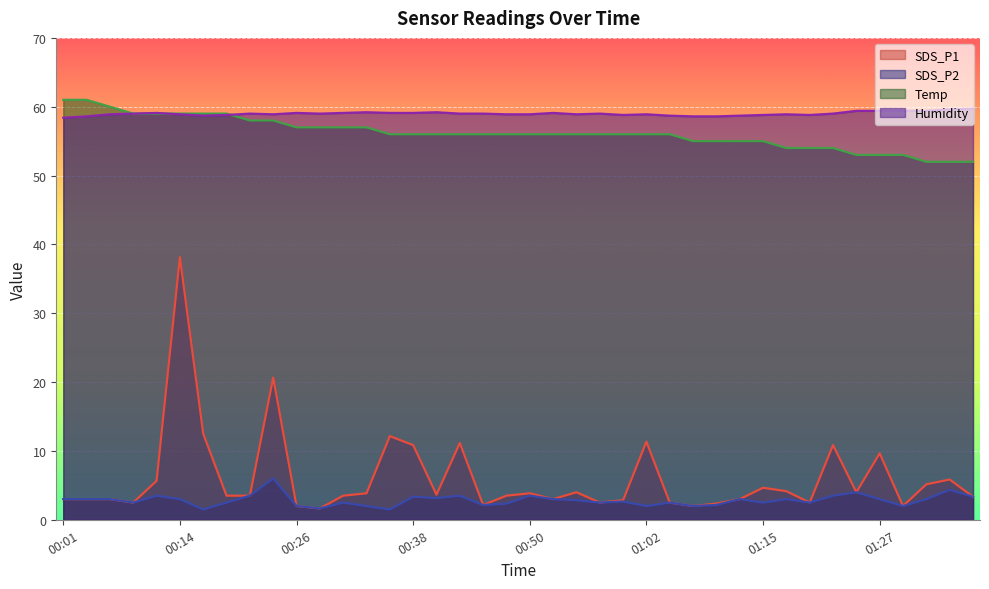

Rank the series by their maximum value, from highest to lowest.

Temp, Humidity, SDS_P1, SDS_P2